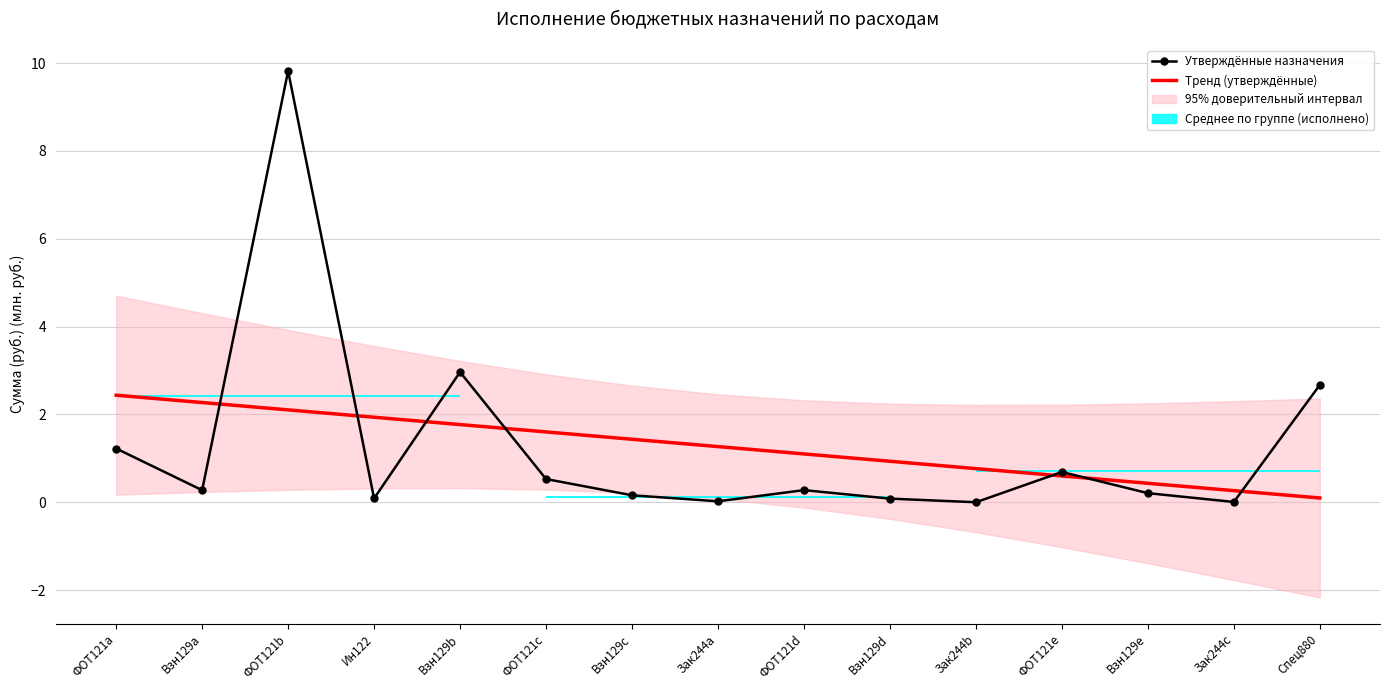

The Утверждённые назначения series shows 0.0 at Зак244c. True or false?

True